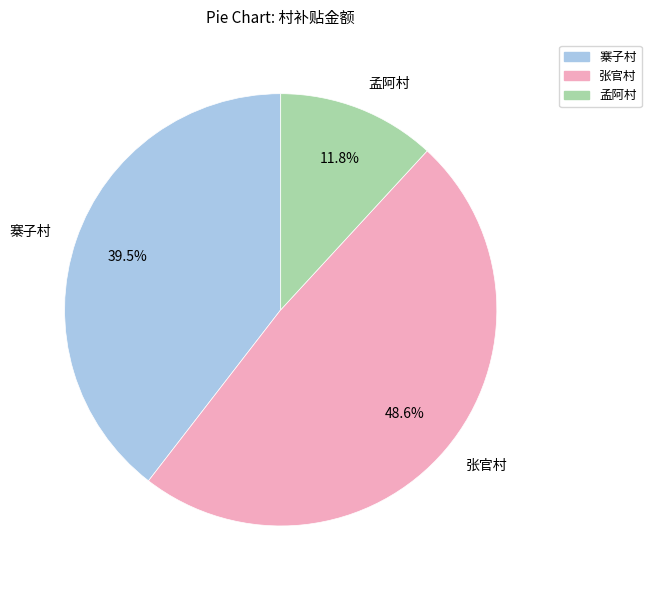

Does 孟阿村 represent more than half of the total?

No